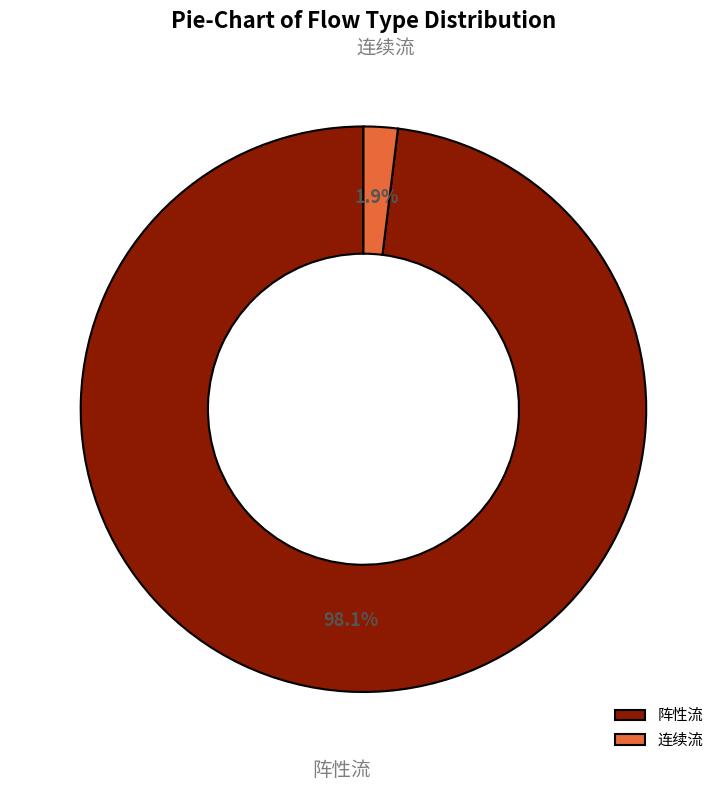

Count the number of slices in the pie.

2